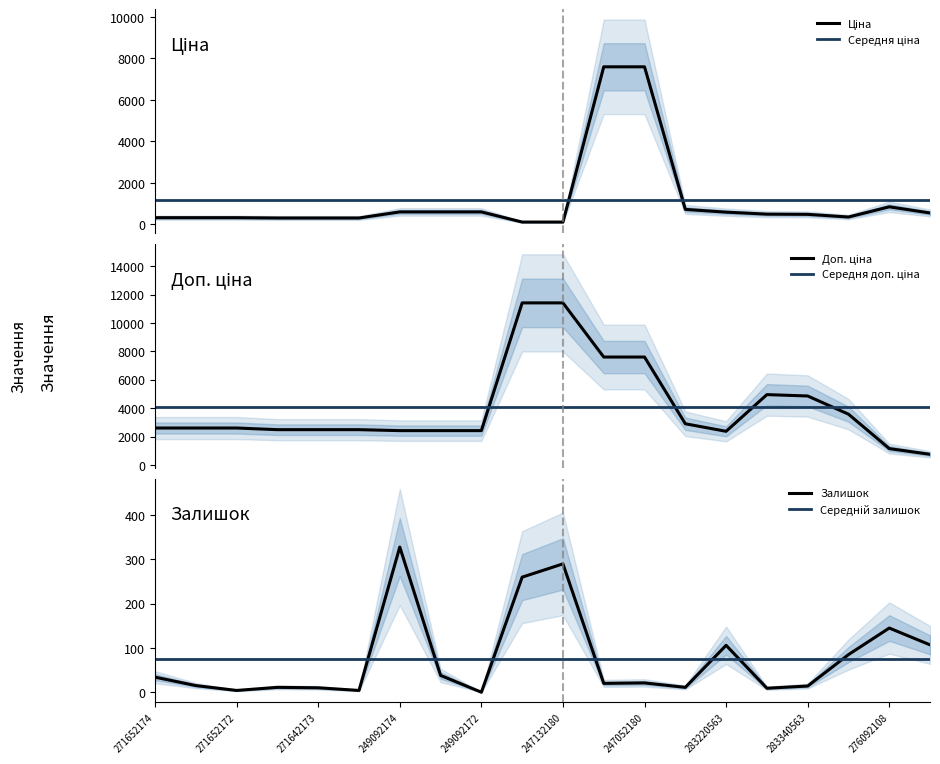

True or false: Середній залишок has more than 1 points higher than both neighbors.

False